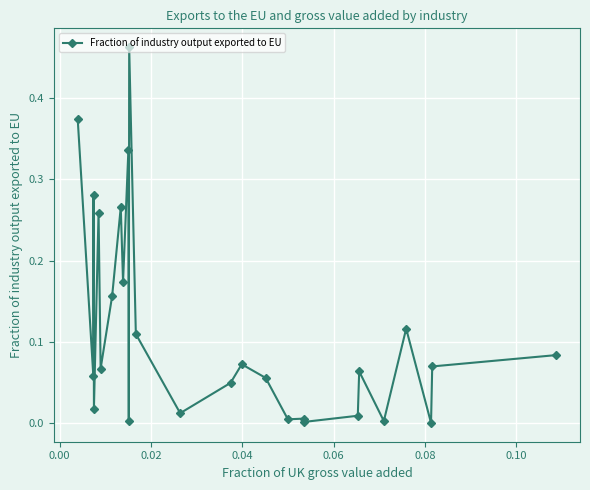

True or false: there are more than 0 points higher than both neighbors.

True